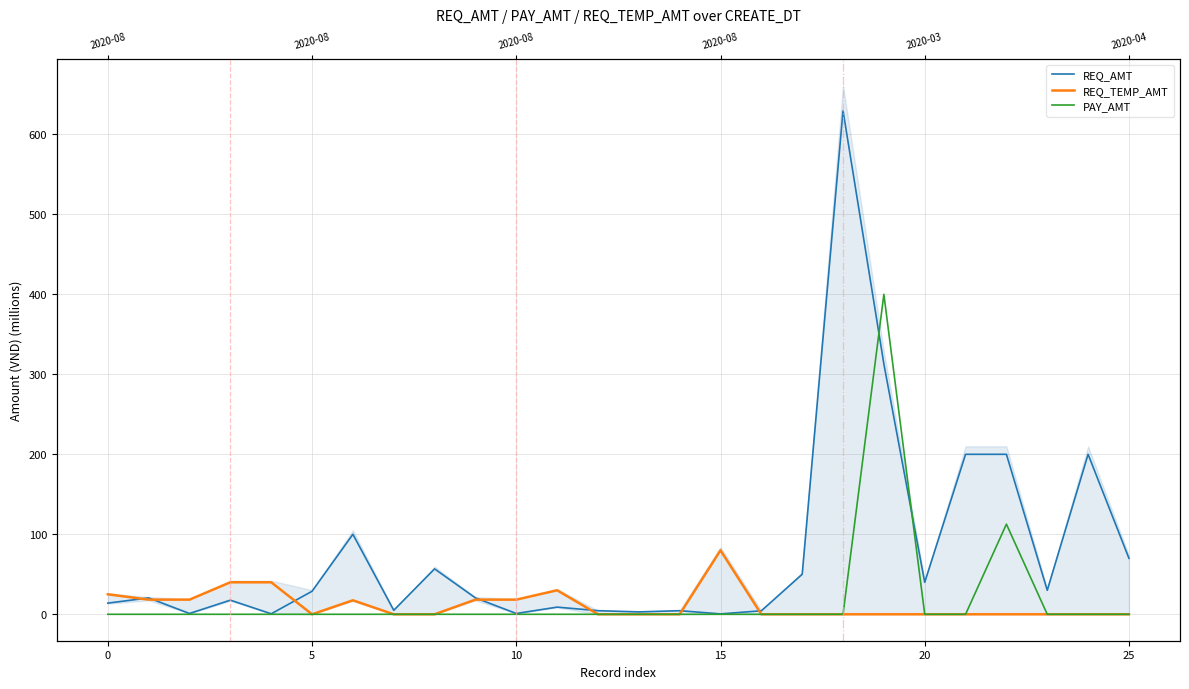

At which category does the chart reach its peak across all series?

18